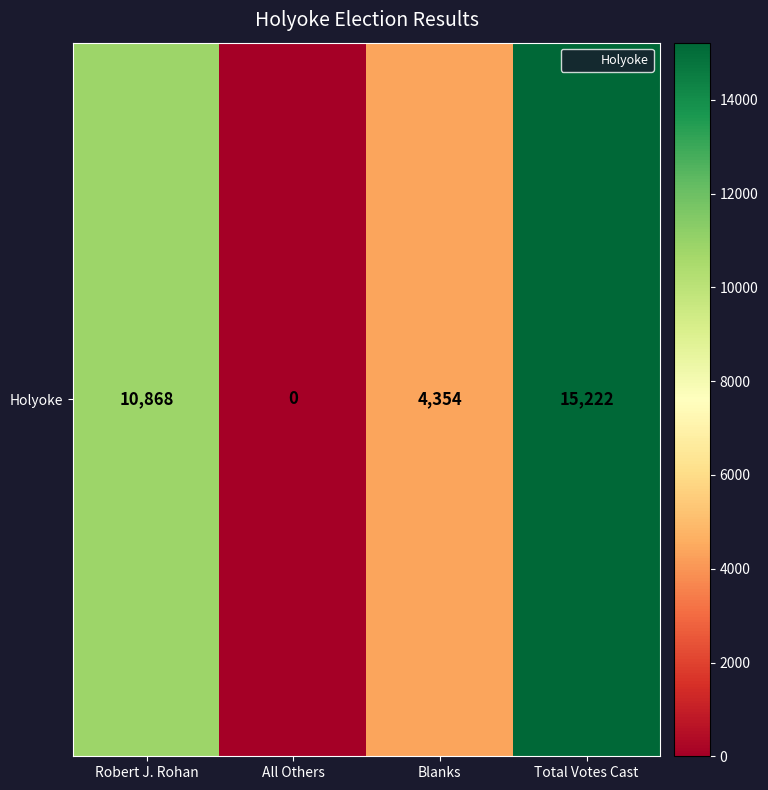

List the labels in order of value, largest first.

Total Votes Cast, Robert J. Rohan, Blanks, All Others